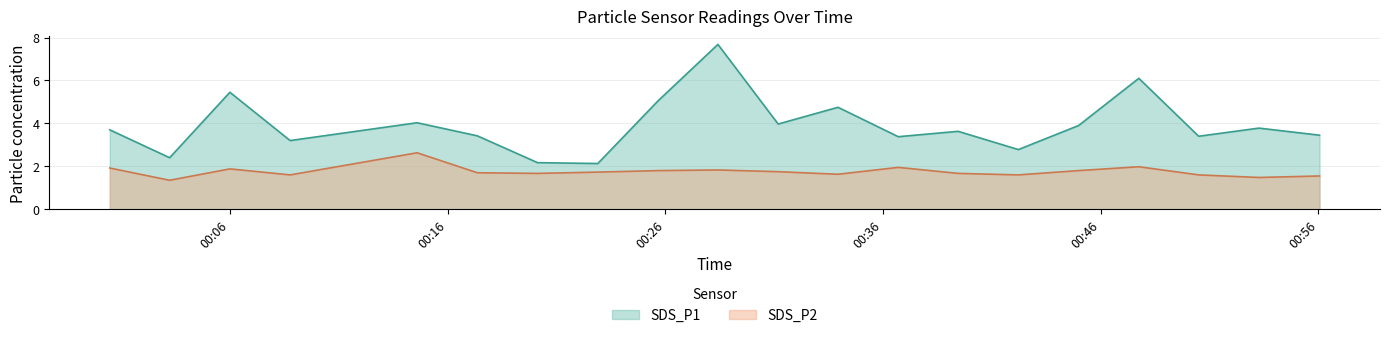

True or false: SDS_P1 and SDS_P2 intersect in this chart.

False